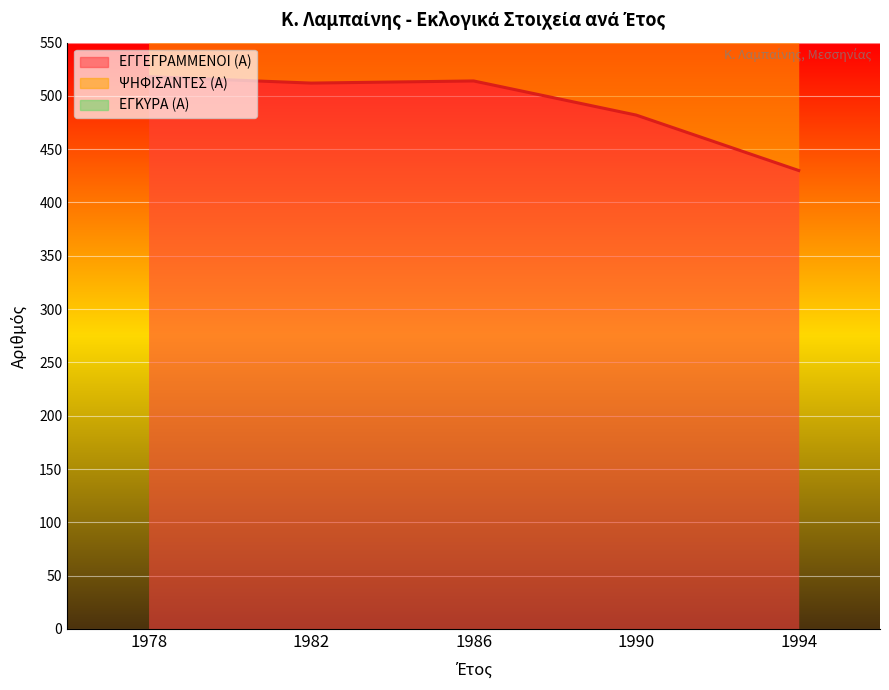

Reading right to left, what are all the values shown in this chart?

ΕΓΓΕΓΡΑΜΜΕΝΟΙ (Α): 430	482	514	512	518
ΨΗΦΙΣΑΝΤΕΣ (Α): 1074	1262	1304	1307	1277